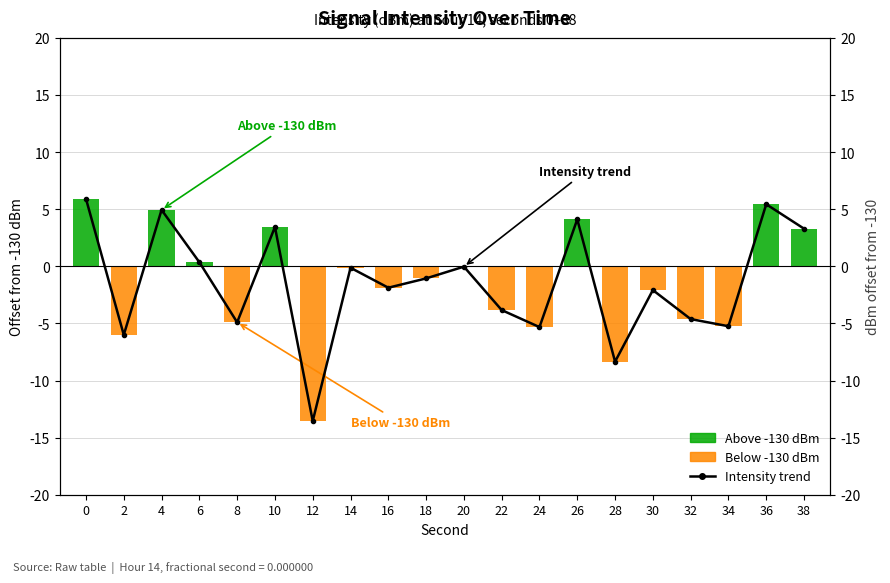

True or false: Above -130 dBm has a value of -2.6 at 24.

False